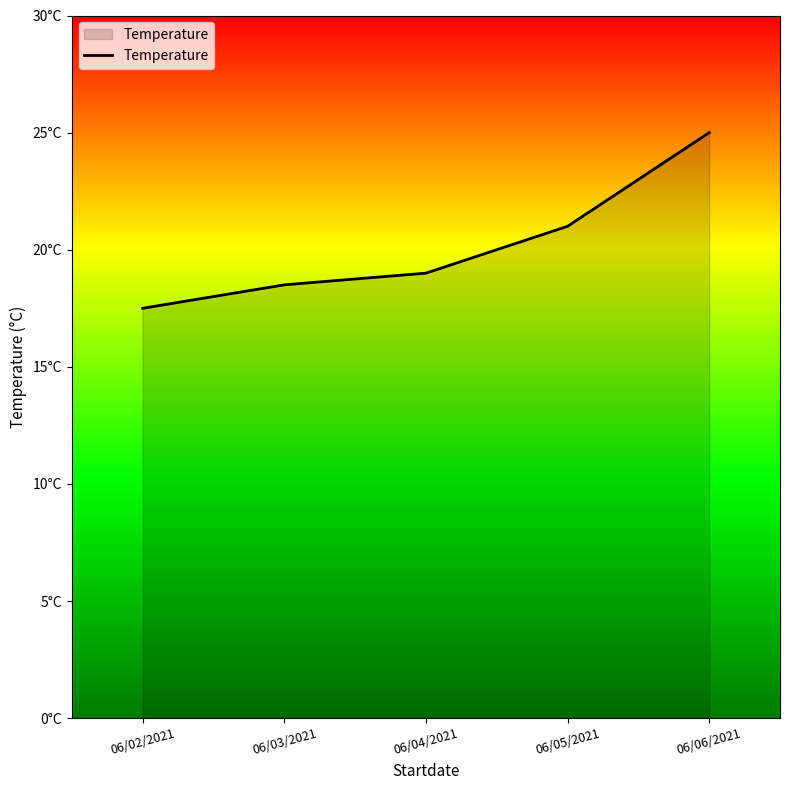

Does the chart display data point markers on the line(s)?

No